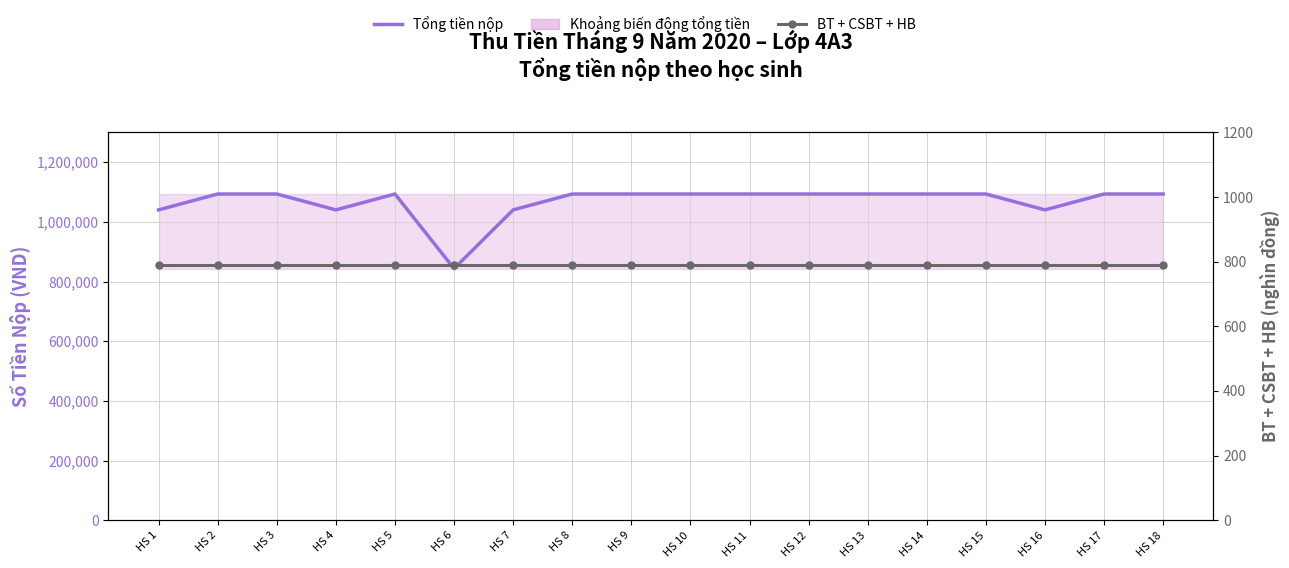

Does the chart have visible grid lines?

Yes